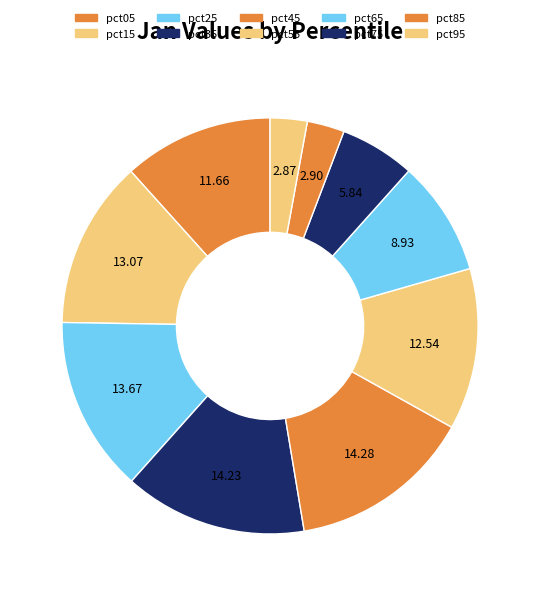

To the nearest percent, what is the average slice percentage?

10%